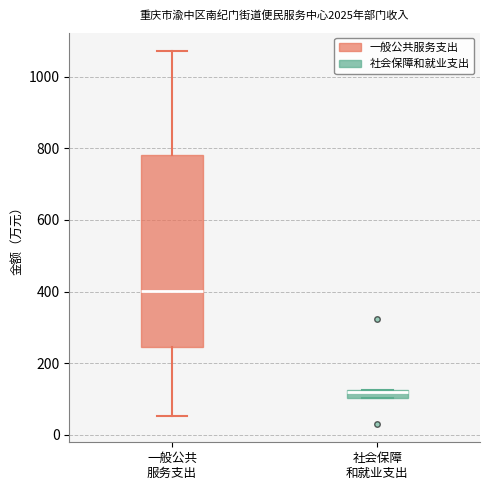

Which box's median line is the highest?

一般公共 服务支出